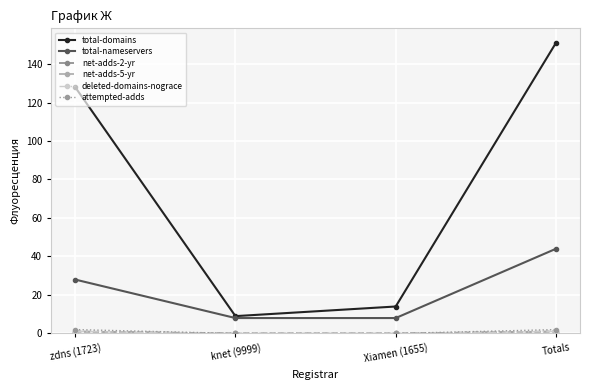

Does the chart have visible grid lines?

Yes